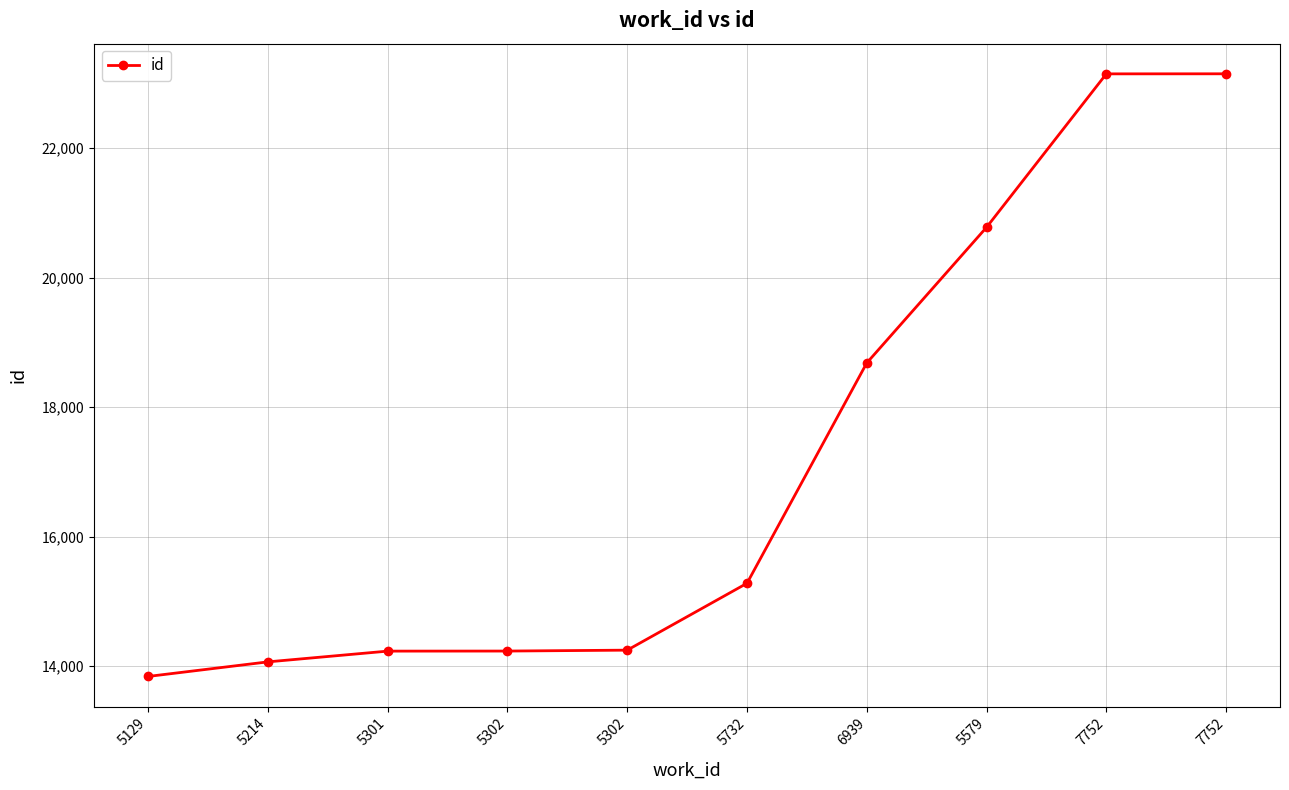

How many categories are shown in the chart?

10